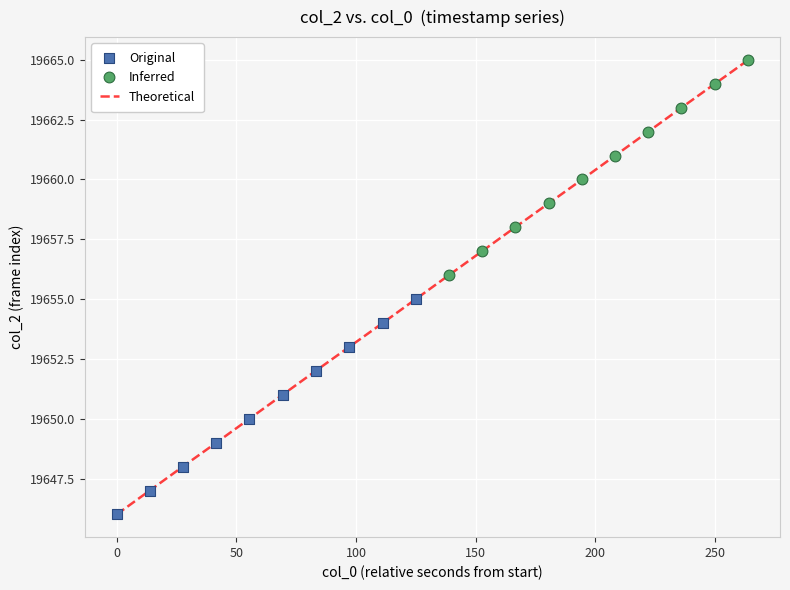

What is the minimum value shown in the chart?

19646